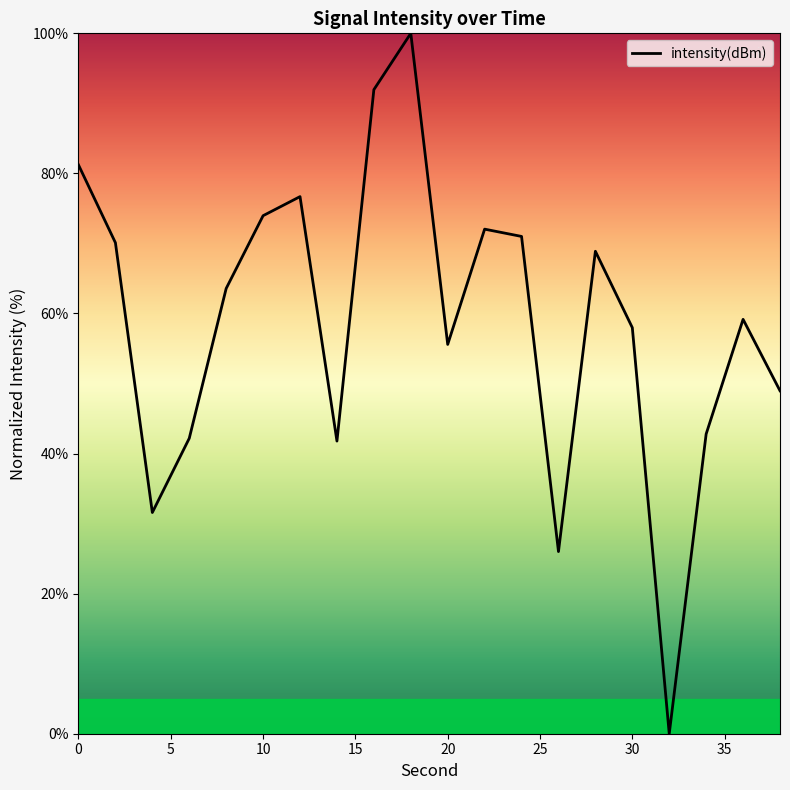

What is the maximum value shown in the chart?

100.0